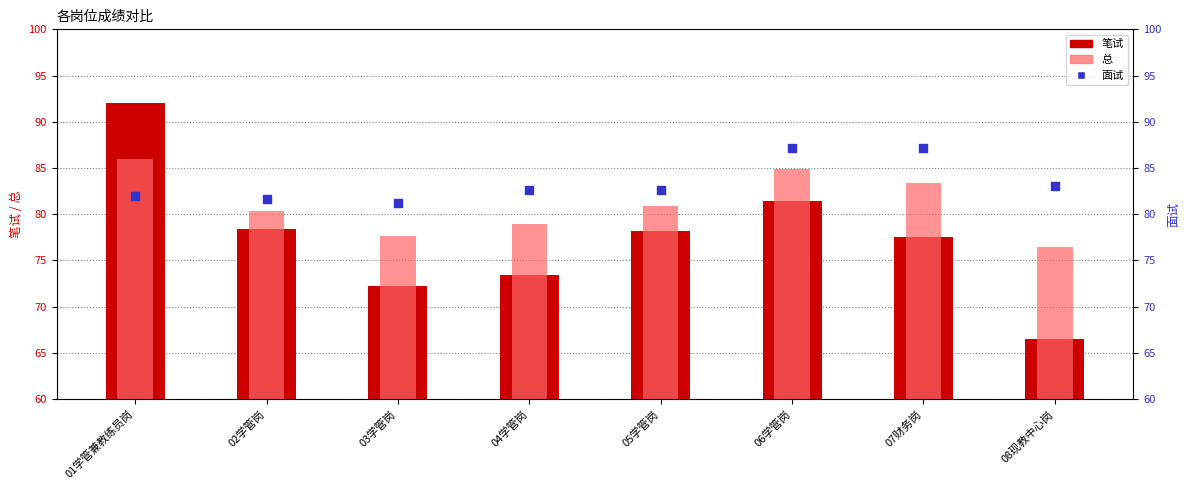

What are all the series names shown in the legend?

笔试, 总, 面试